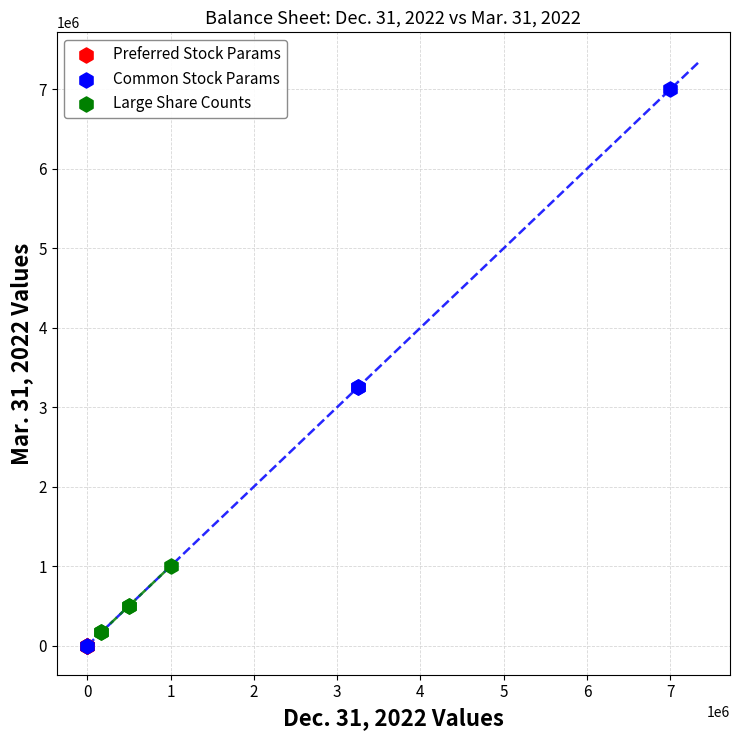

Which series has the largest Y range (max minus min)?

Common Stock Params